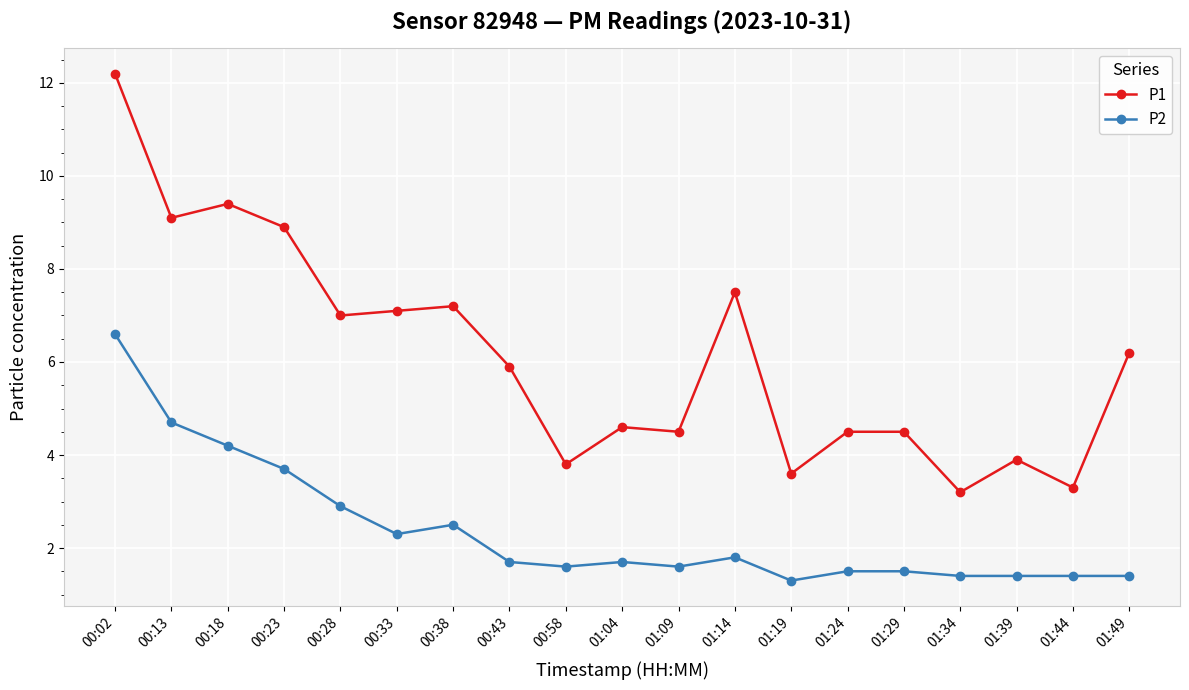

In P1, how many points are lower than both neighbors (excluding endpoints)?

7